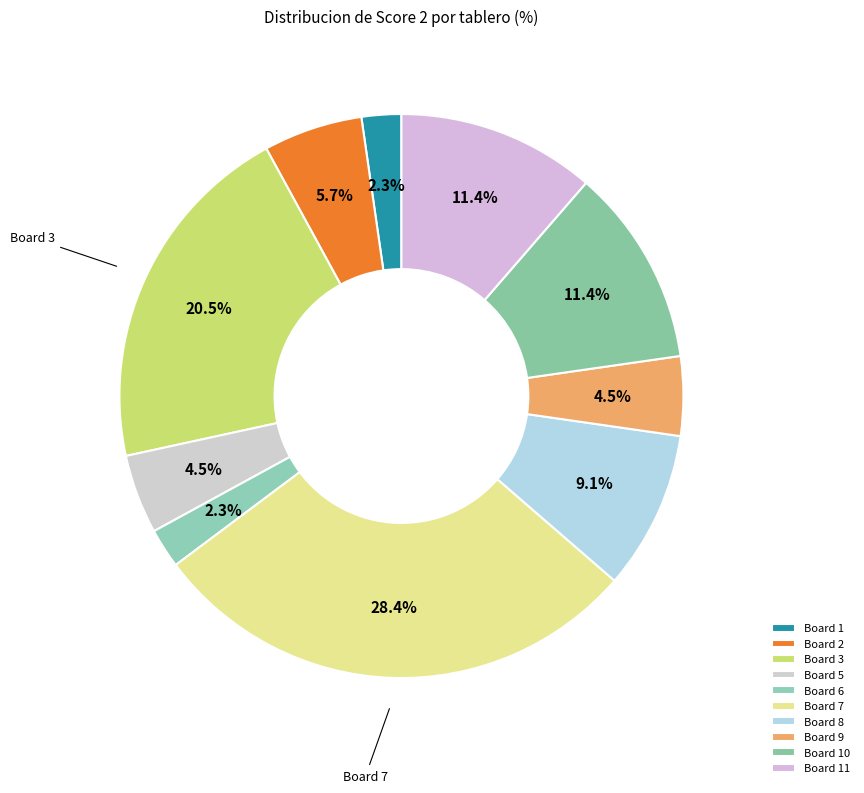

To the nearest percent, what percentage of the pie is Board 1?

2%